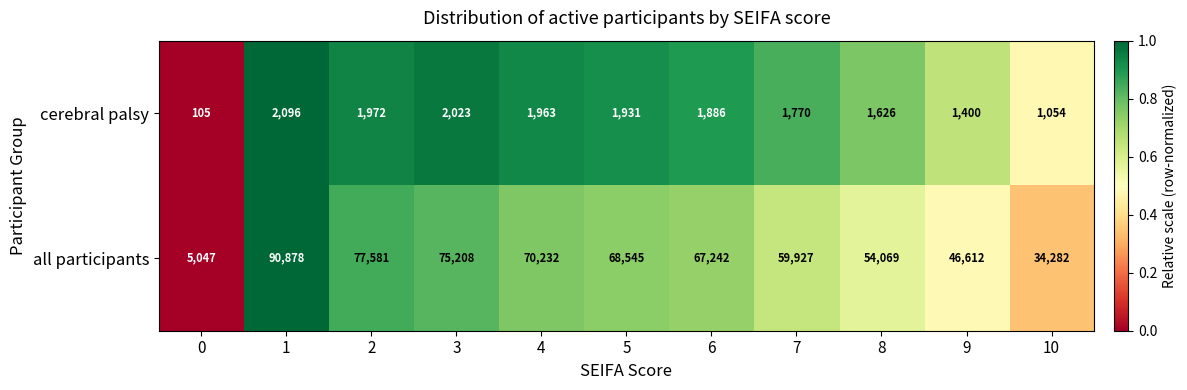

Reading right to left, list all the values displayed in this chart.

cerebral palsy: 1054	1400	1626	1770	1886	1931	1963	2023	1972	2096	105
all participants: 34282	46612	54069	59927	67242	68545	70232	75208	77581	90878	5047